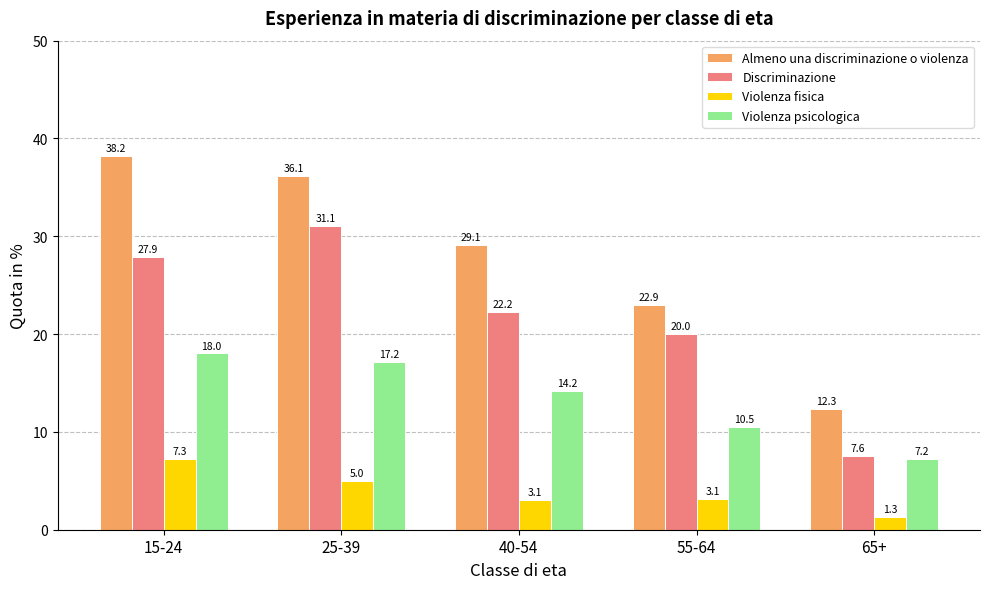

What is the total value across all series at 15-24?

91.4